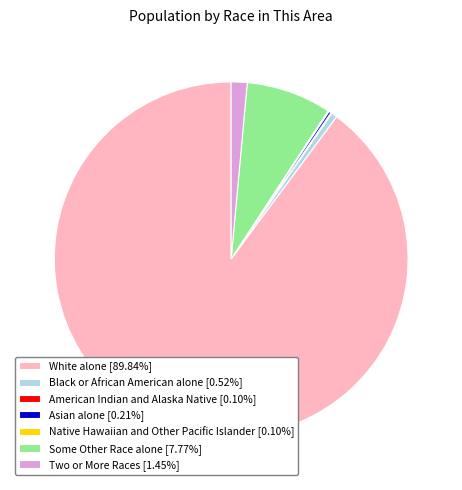

What is the largest slice in the pie chart?

White alone